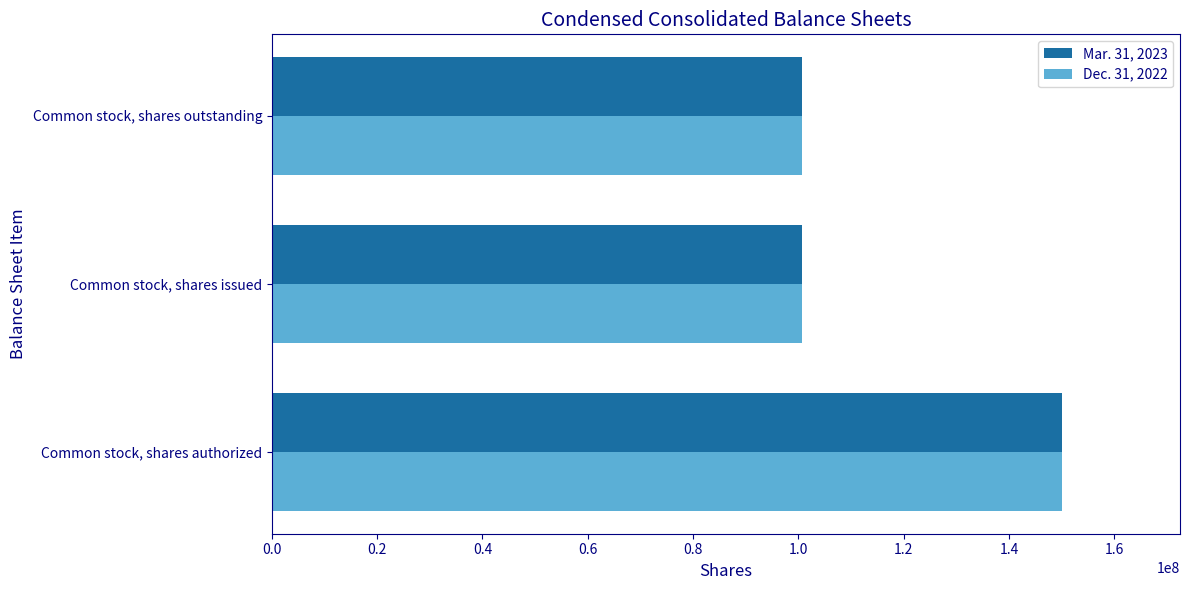

What is the smallest value displayed?

100617900